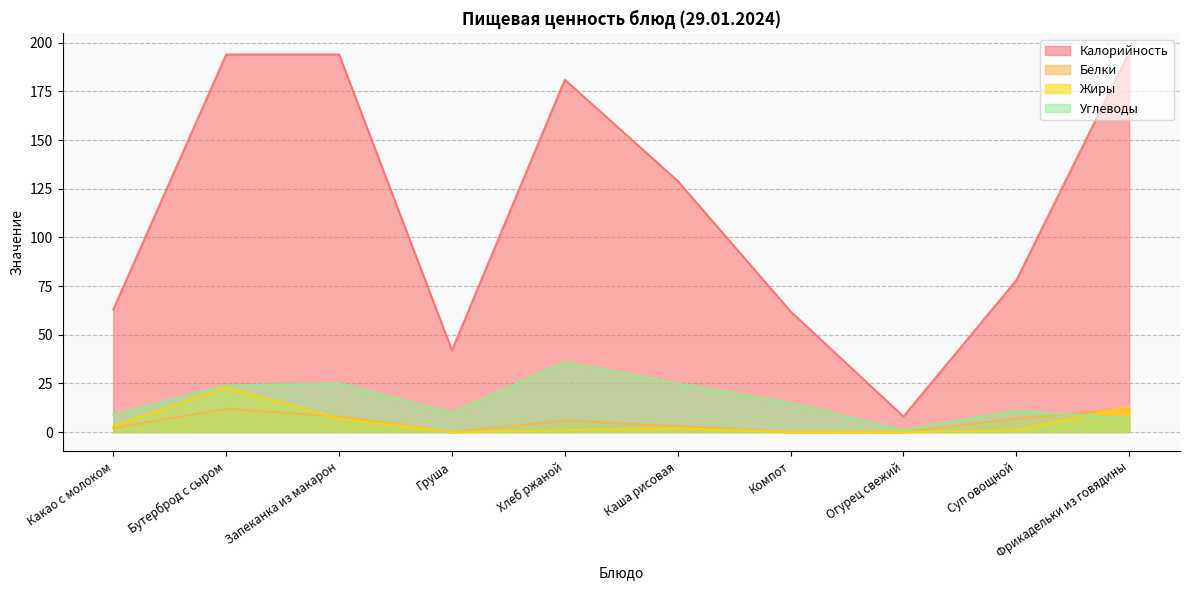

At which label does Углеводы reach its peak?

Хлеб ржаной